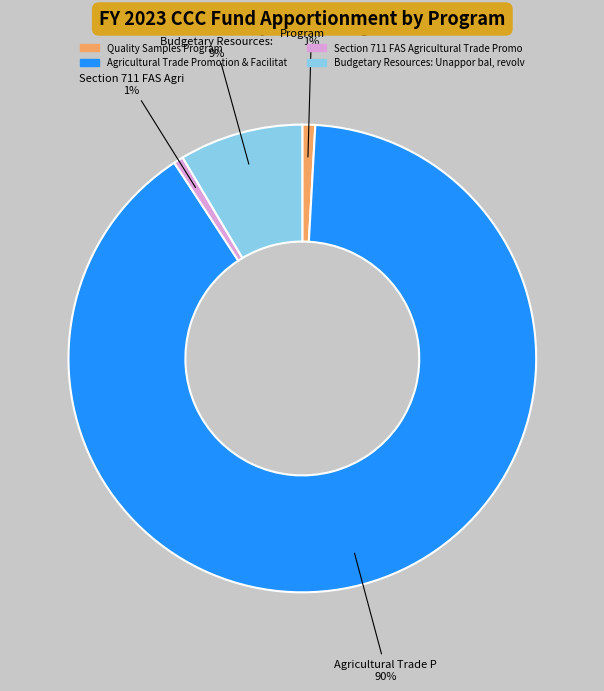

Is there a majority slice in this chart?

Yes